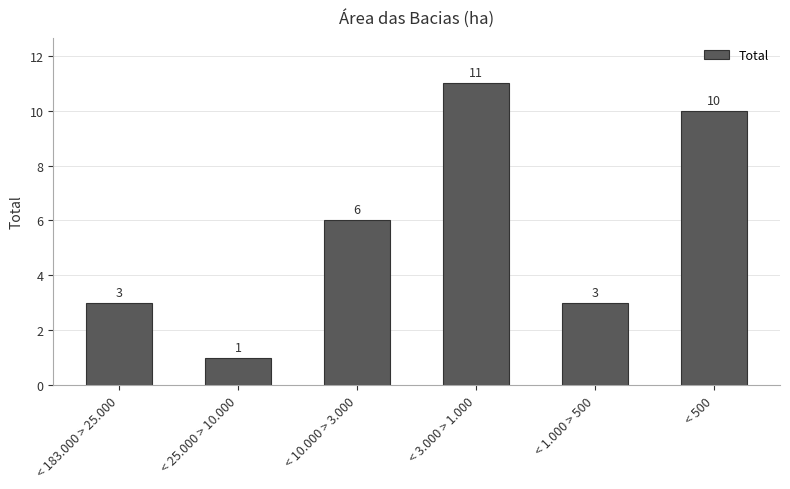

True or false: the data shows 11 at < 3.000 > 1.000.

True